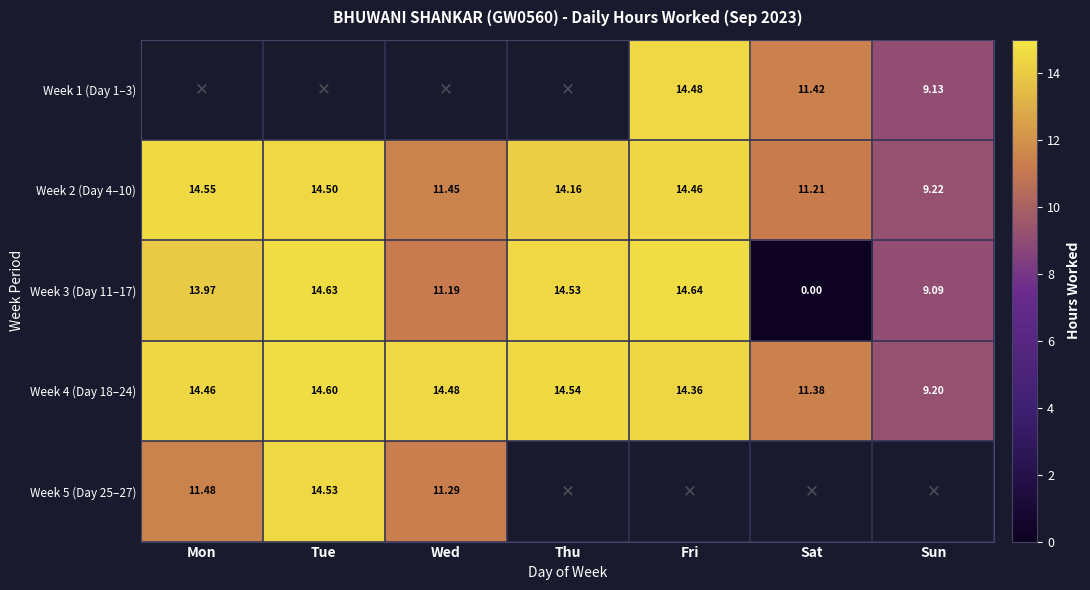

At which label is Week 4 (Day 18–24) closest to 11?

Sat